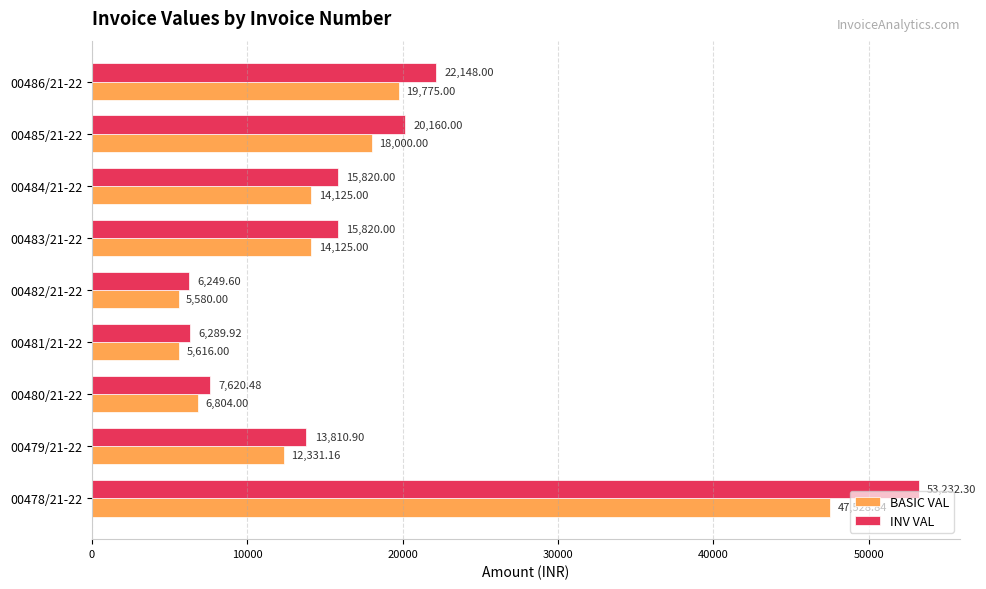

Is the value of BASIC VAL at 00479/21-22 greater than the value of INV VAL at 00485/21-22?

No